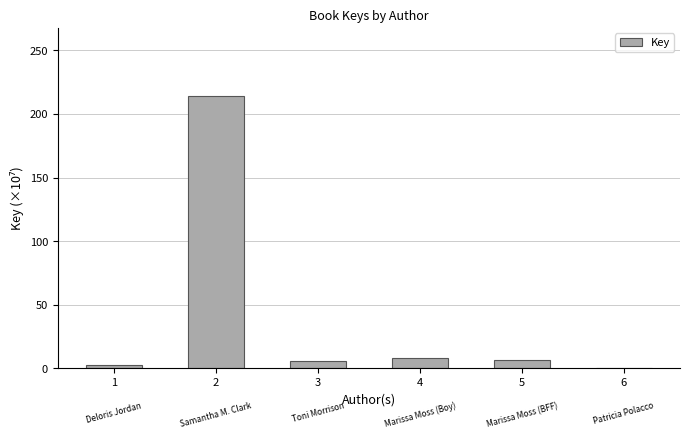

What is the difference between the values at 5 and 1?

4.7